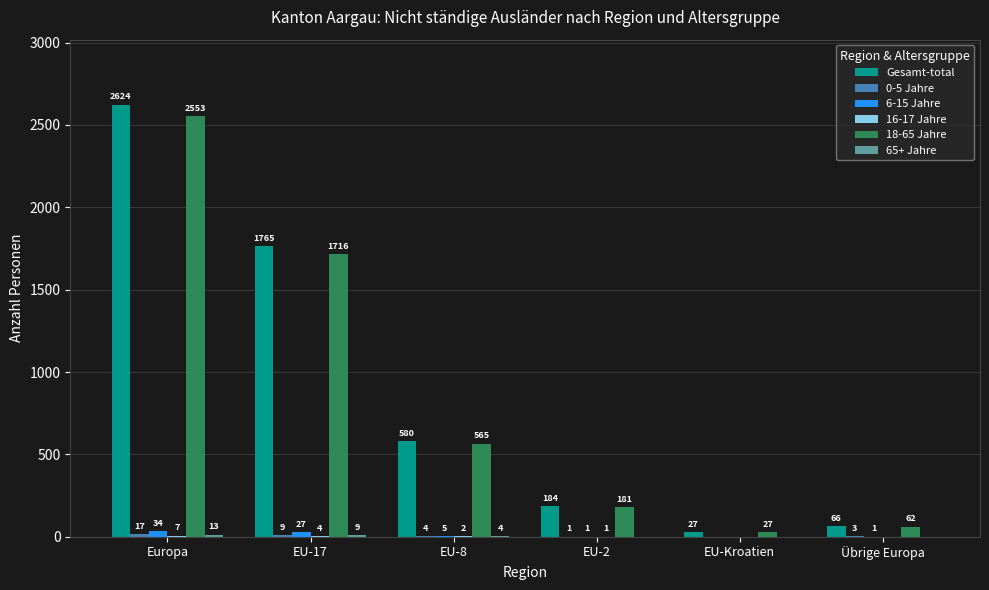

At which category is the sum across all series the highest?

Europa